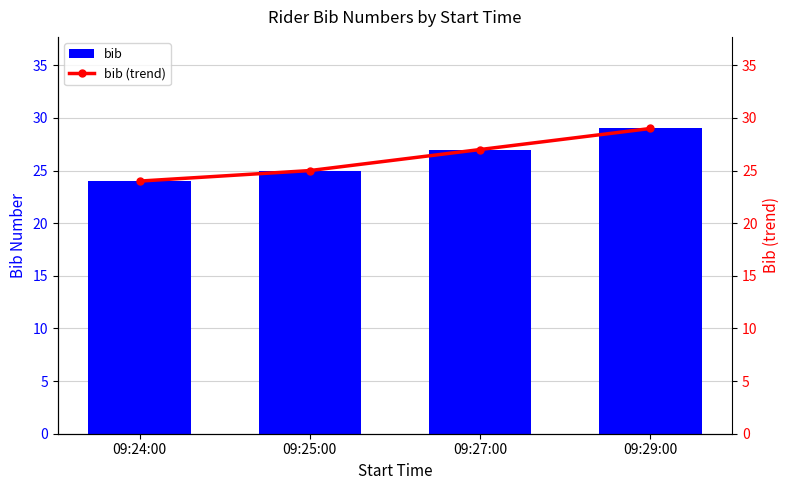

What is the sum of all bib (trend) values?

105